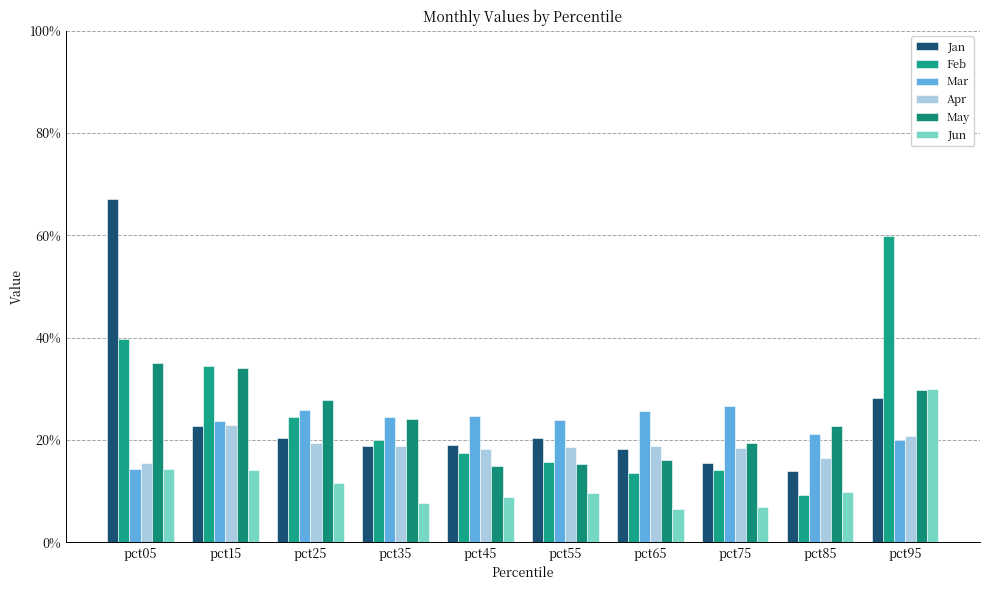

What are all the series names shown in the legend?

Jan, Feb, Mar, Apr, May, Jun